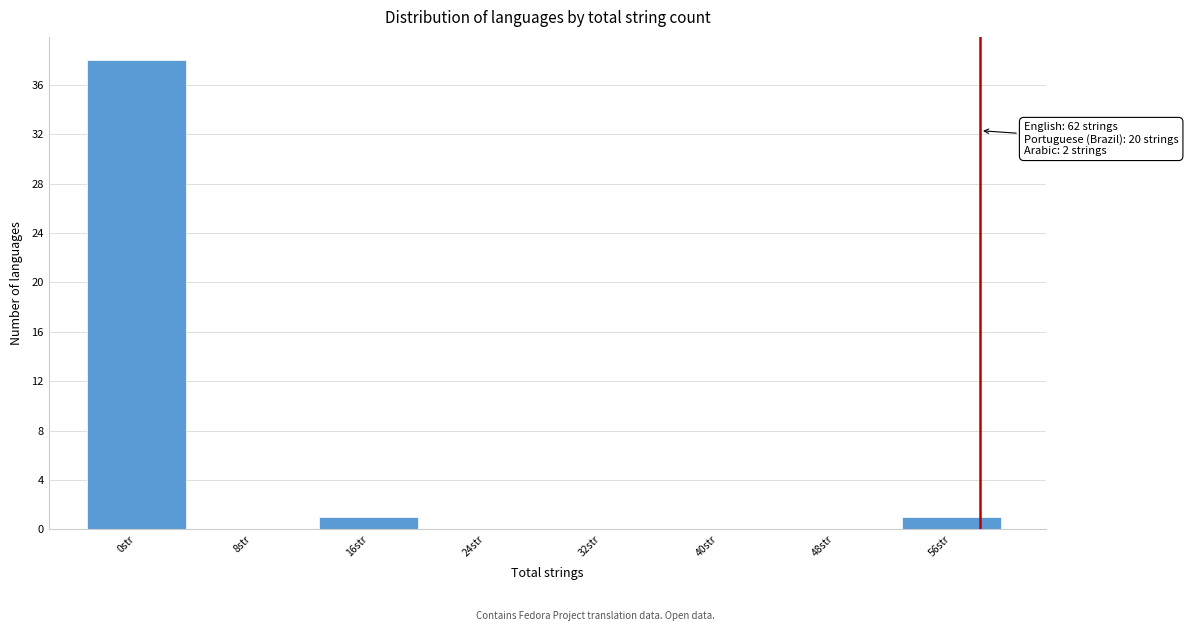

Reading right to left, transcribe all the data shown in this chart.

56str=1	48str=0	40str=0	32str=0	24str=0	16str=1	8str=0	0str=38